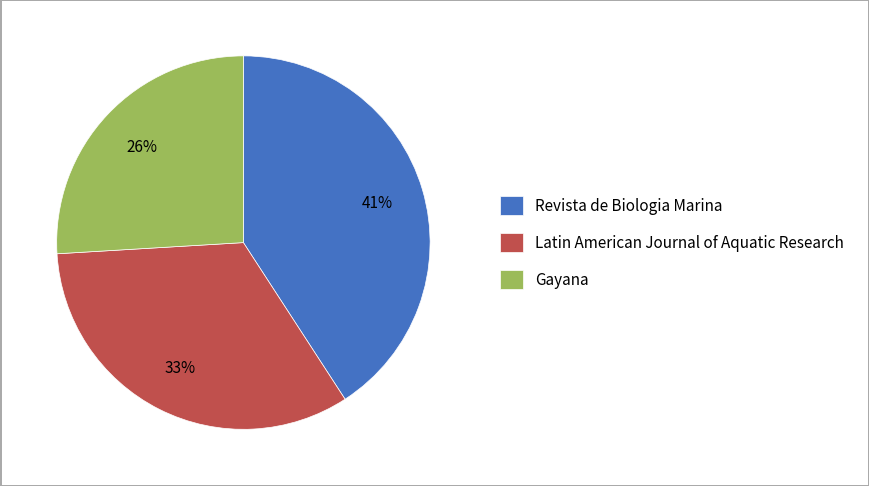

Combined, do Latin American Journal of Aquatic Research and Gayana account for over 50%?

Yes